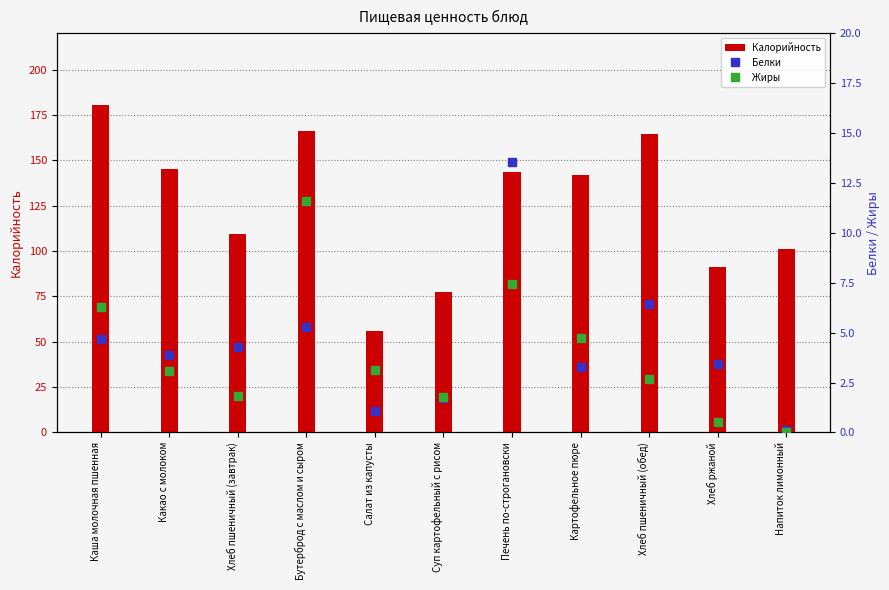

What is the difference between the maximum and minimum values in the Калорийность series?

124.8